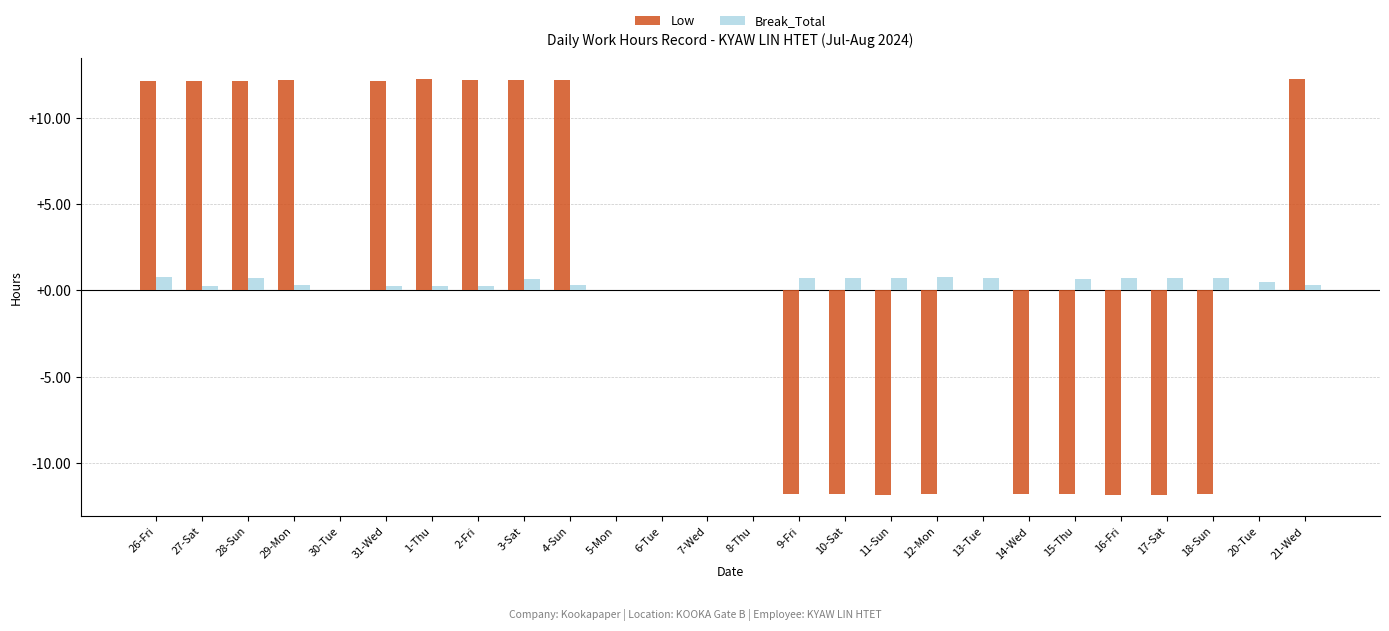

True or false: Break_Total has a value of 0.7 at 16-Fri.

True